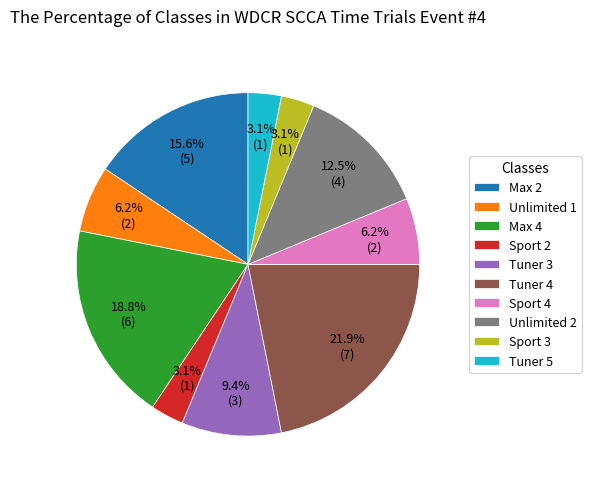

Which has a higher value, Max 4 or Unlimited 2?

Max 4